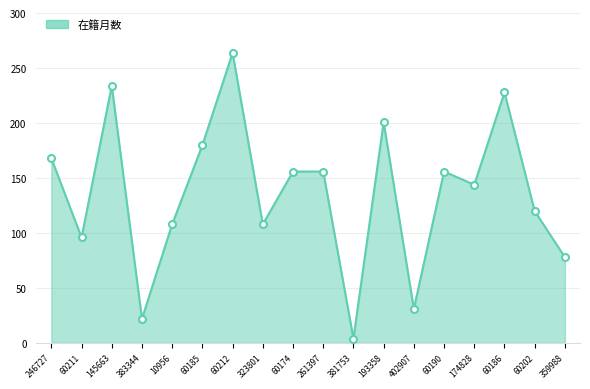

What position from the left is 60190?

14